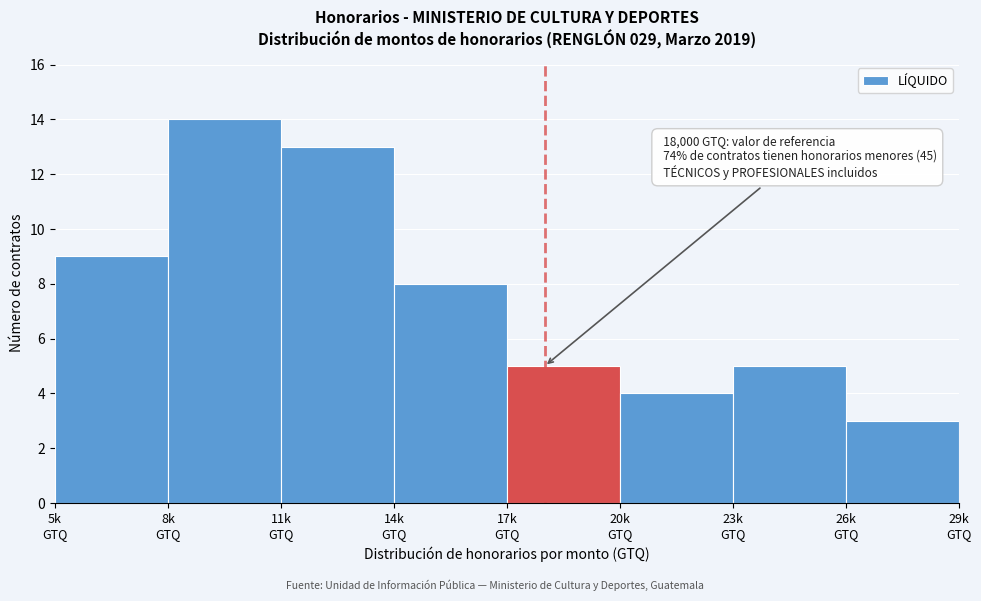

Reading left to right, list all the values displayed in this chart.

9	14	13	8	5	4	5	3